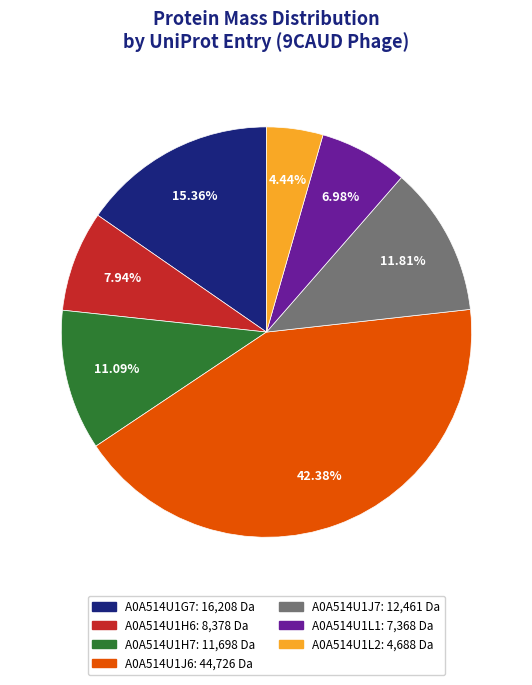

What portion of the pie excludes A0A514U1H7?

88.9%